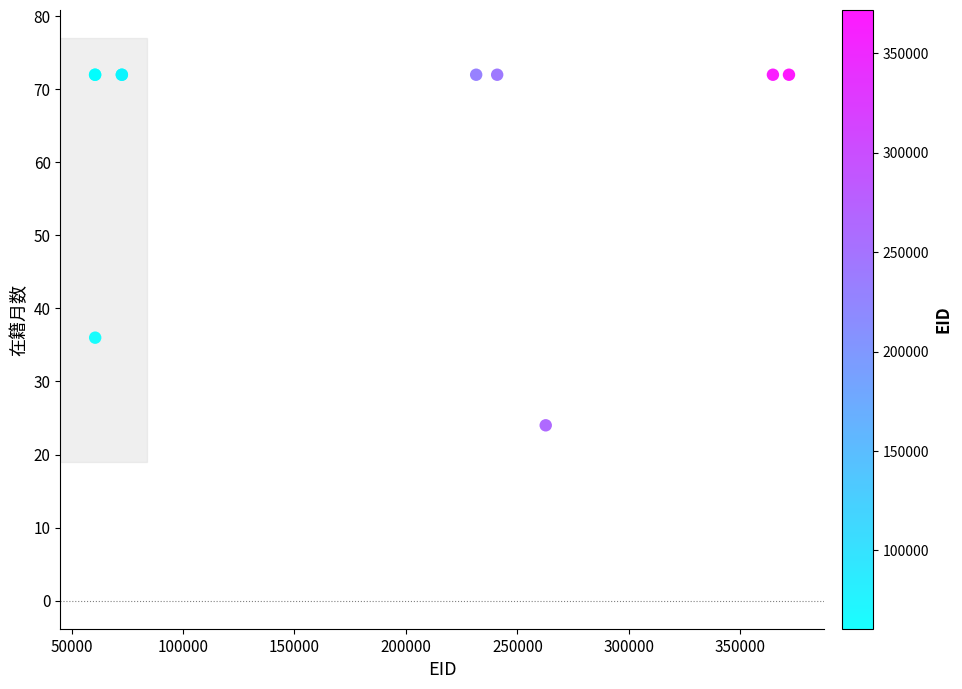

What Y value in the scatter plot is closest to 48?

36